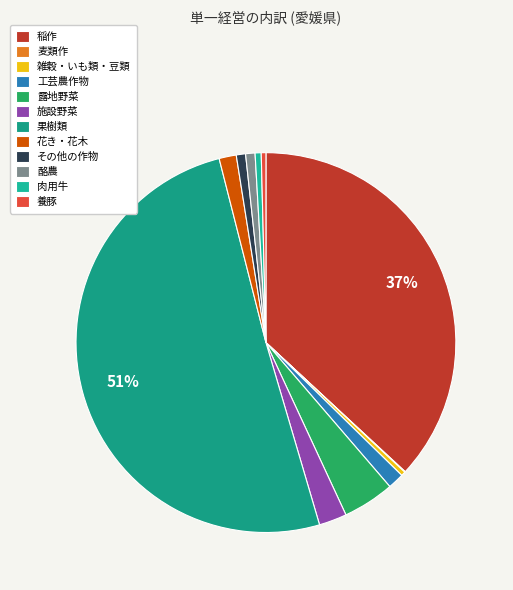

What is the change in value from 麦類作 to 雑穀・いも類・豆類?

+81